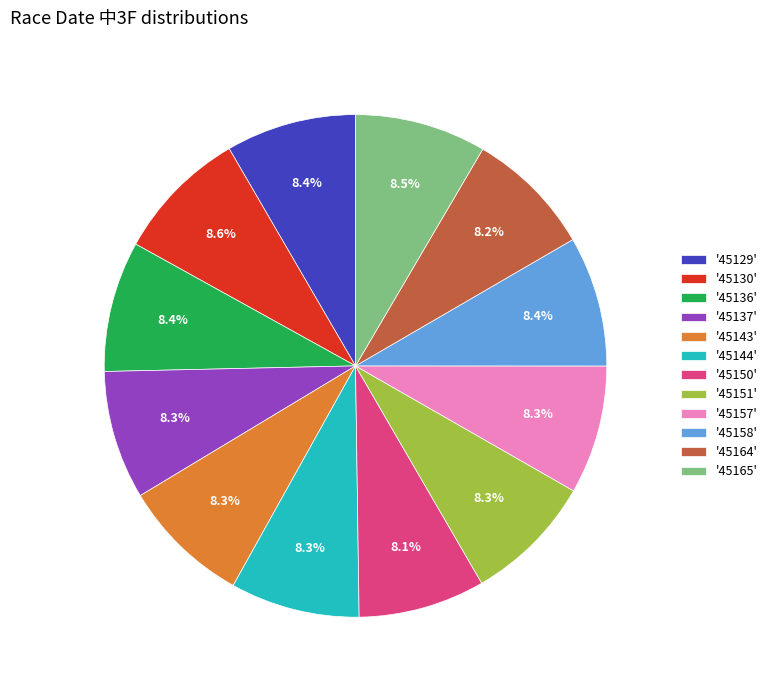

To the nearest percent, what is the average slice percentage?

8%